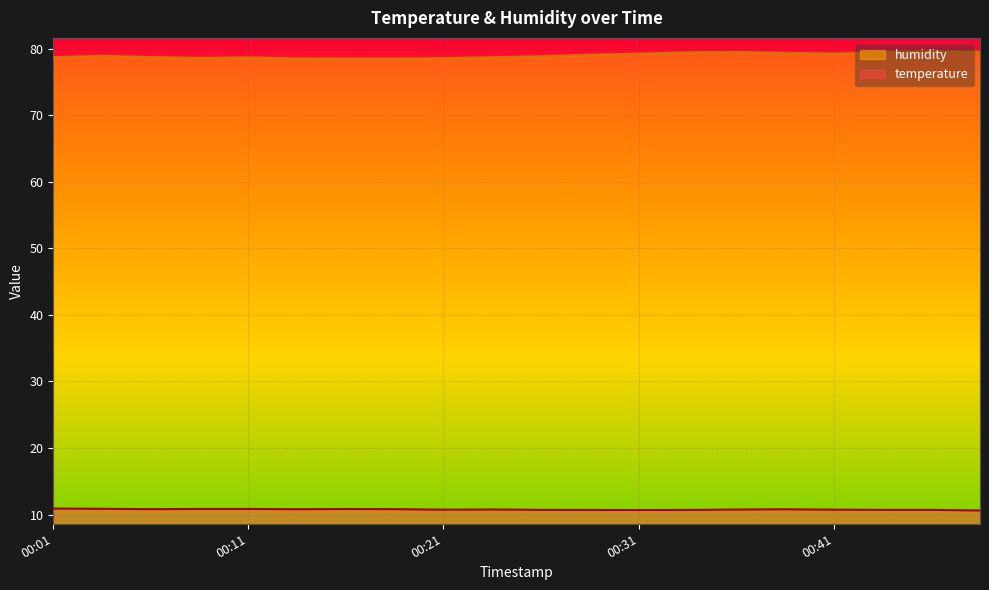

Read the temperature value at 00:23.

10.8